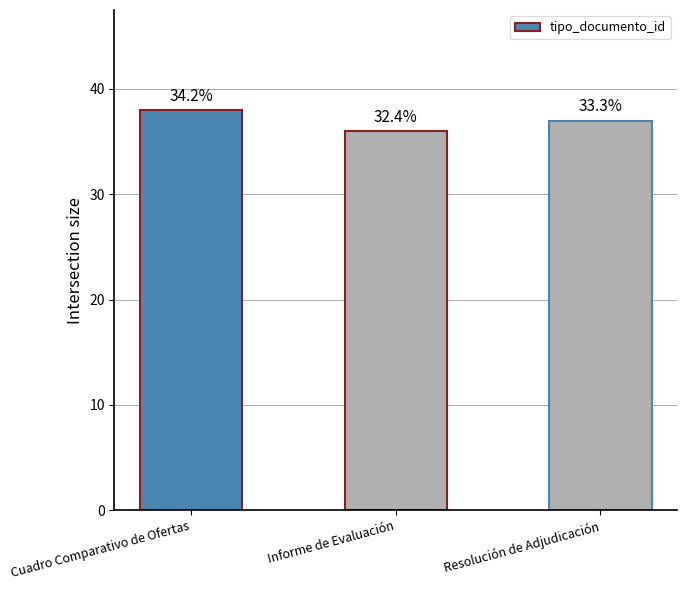

Rank the categories by value from lowest to highest.

Informe de Evaluación, Resolución de Adjudicación, Cuadro Comparativo de Ofertas